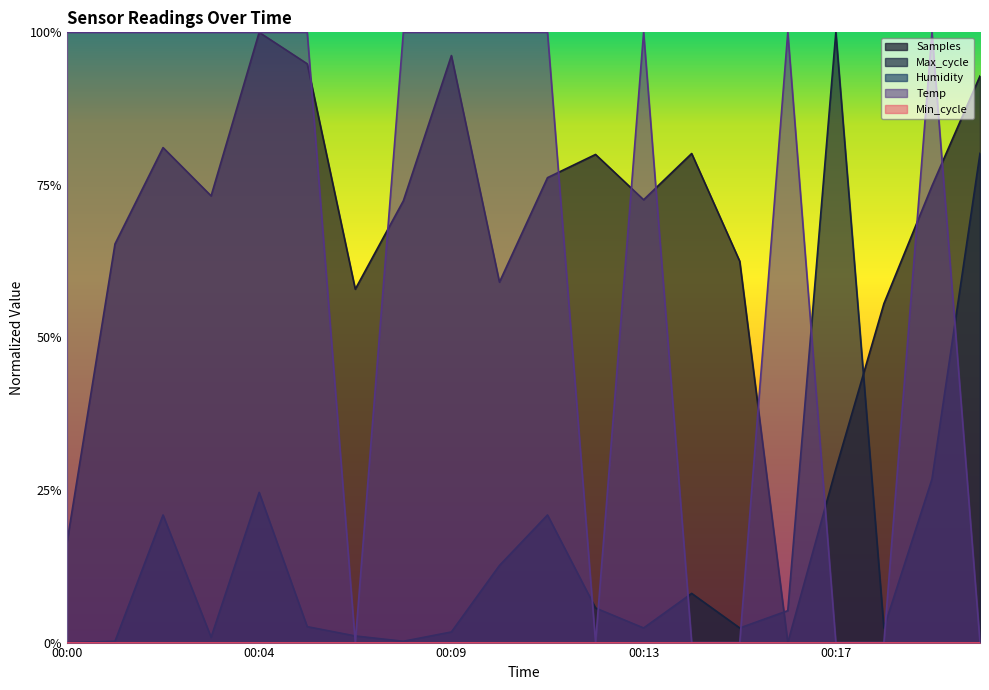

Which series ends up on top after the final intersection of Max_cycle and Samples?

Samples